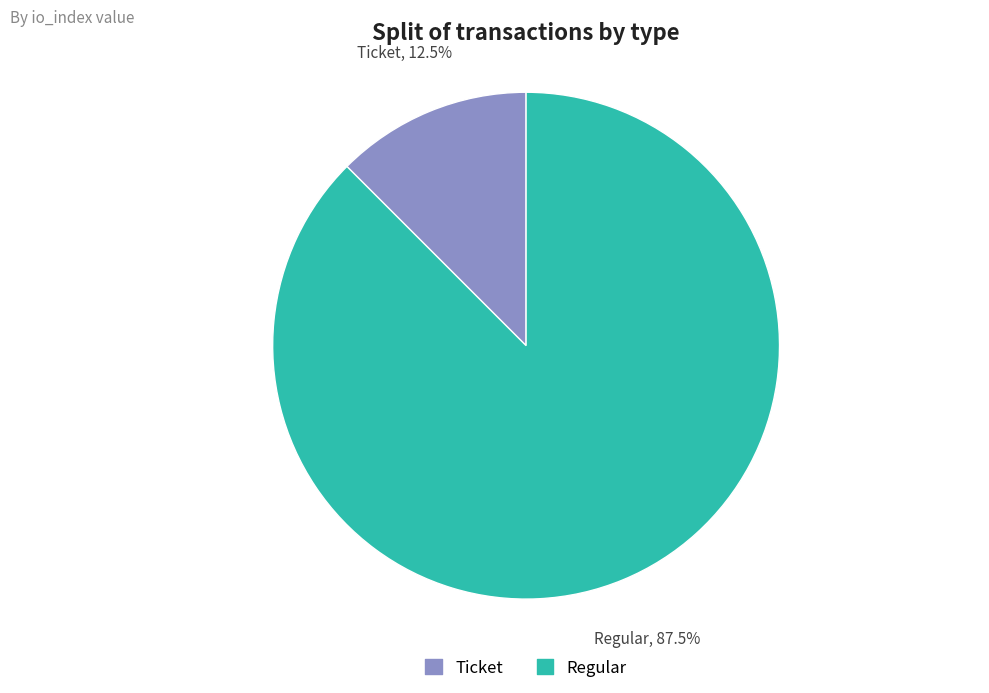

Does Ticket account for over 50% of the chart?

No